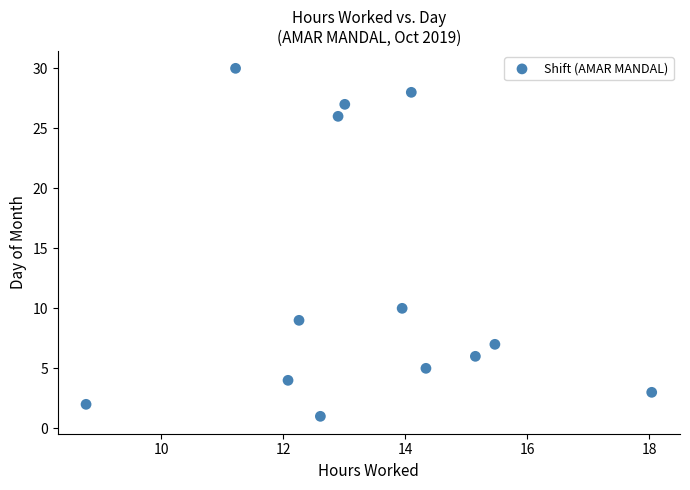

What Y value in the scatter plot is closest to 15?

10